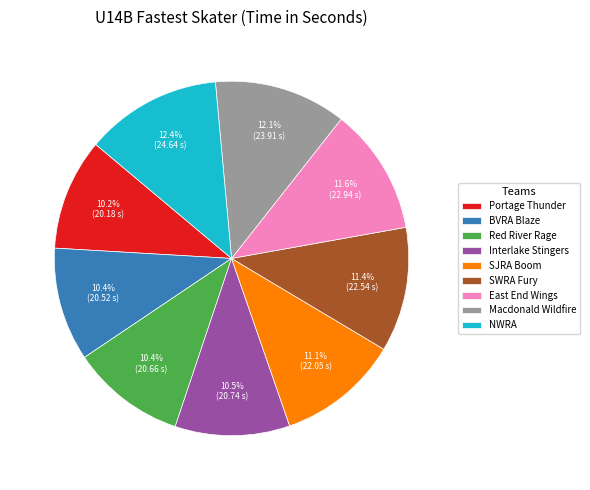

How many slices are in this pie chart?

9